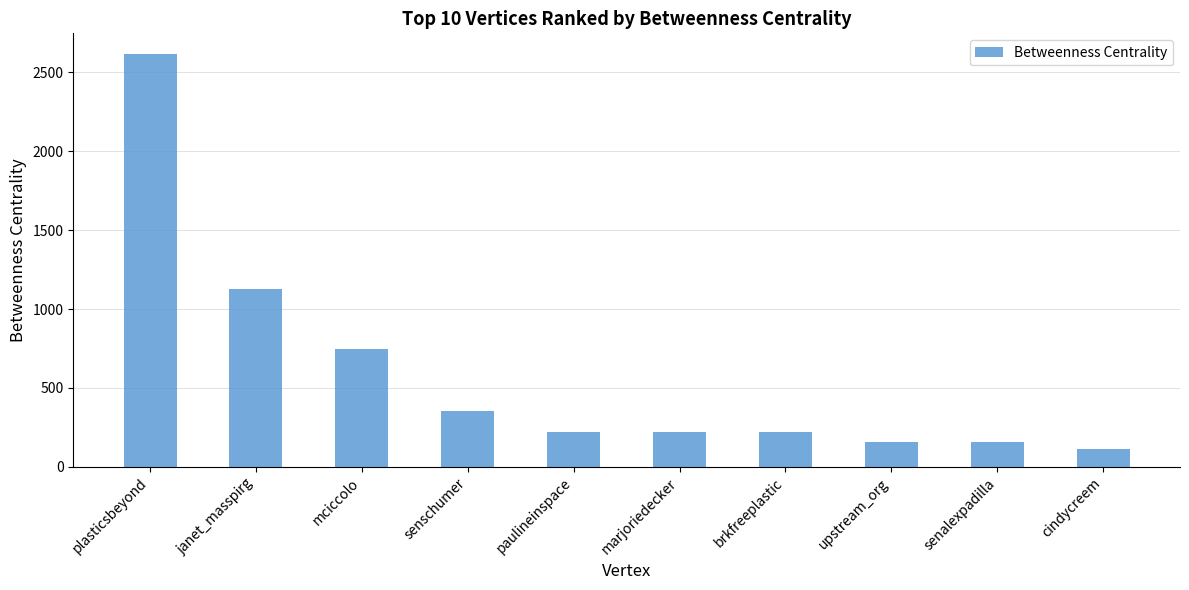

What is the difference between the values at cindycreem and mciccolo?

637.0